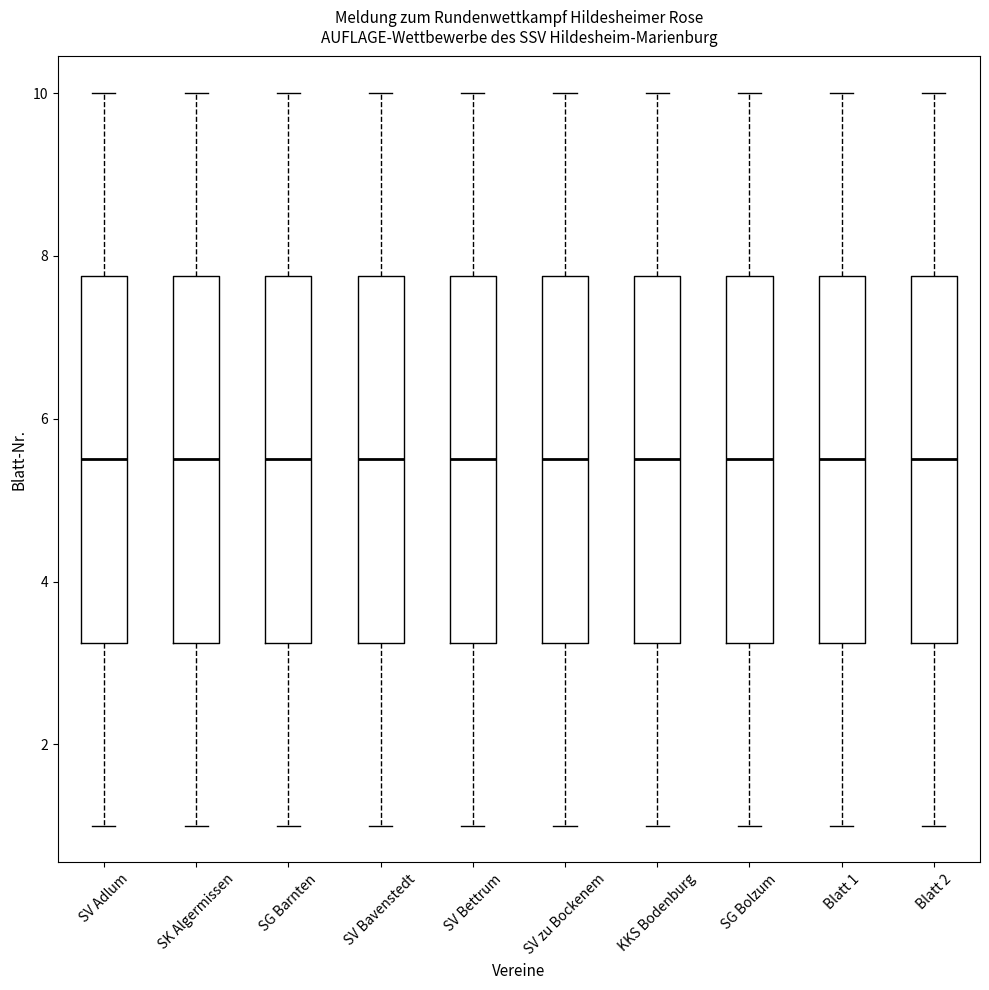

Where does the lower whisker of the box for KKS Bodenburg end on the y-axis? The values are not printed on the chart, so give them approximately, as read against the axis.

1.0